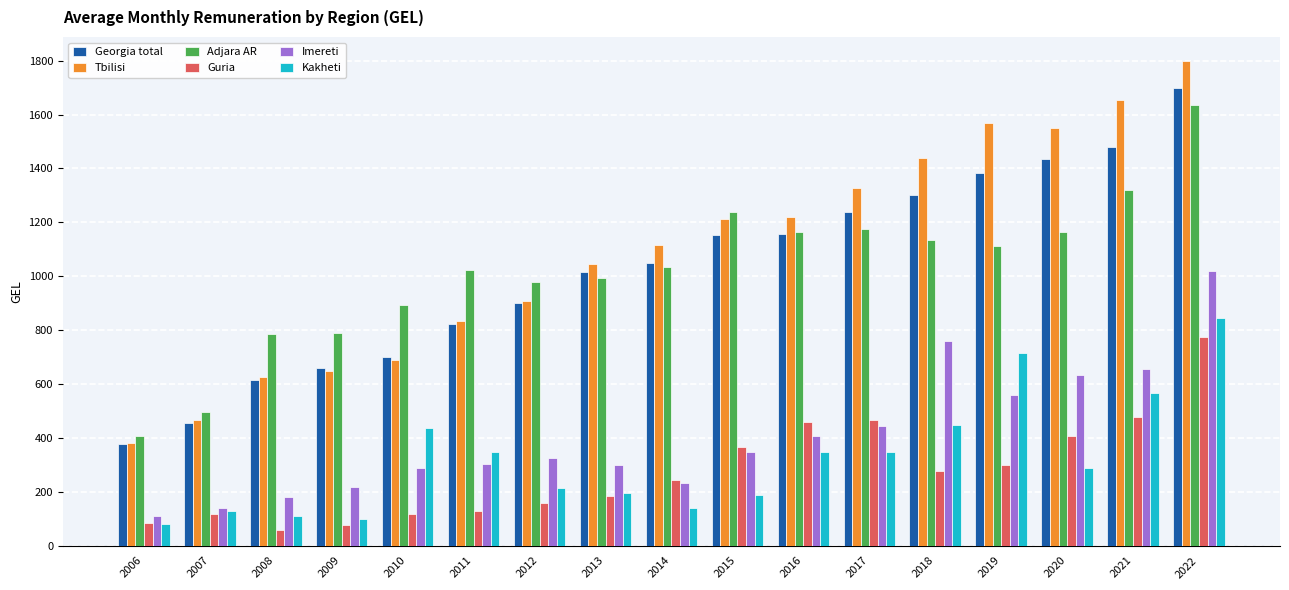

At which label does Guria first exceed 244?

2014